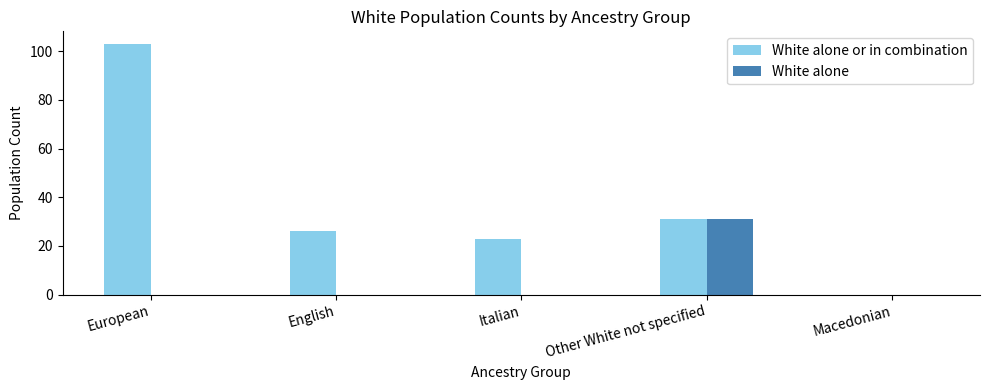

The value of White alone at European is 0. True or false?

True